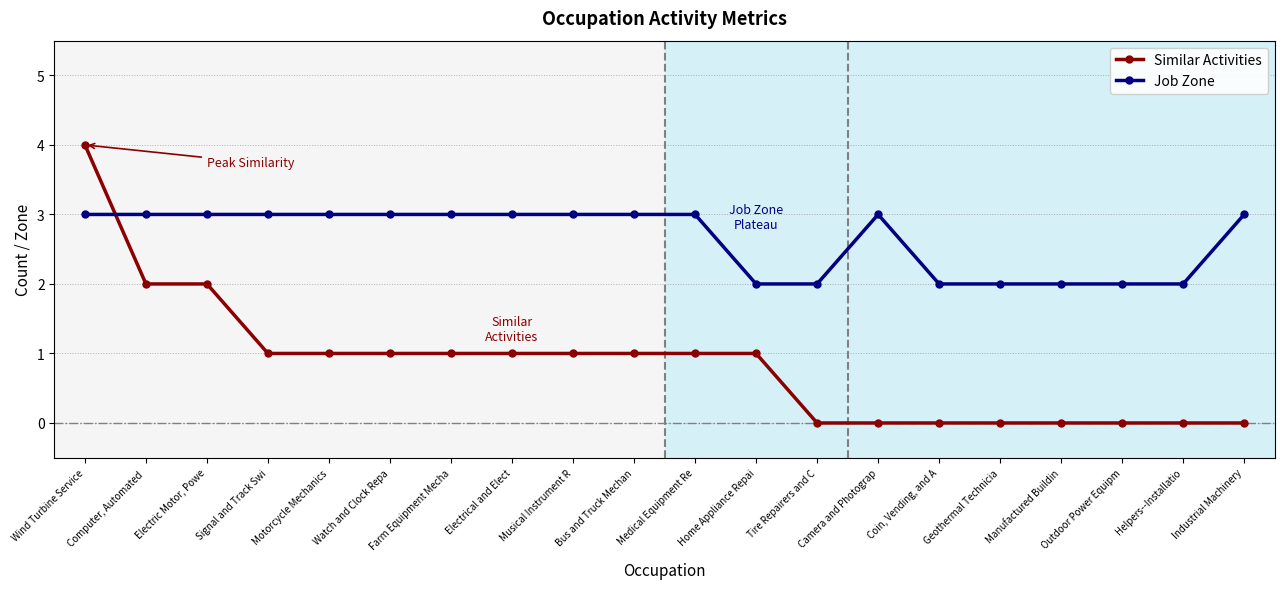

What position from the left is Coin, Vending, and A?

15